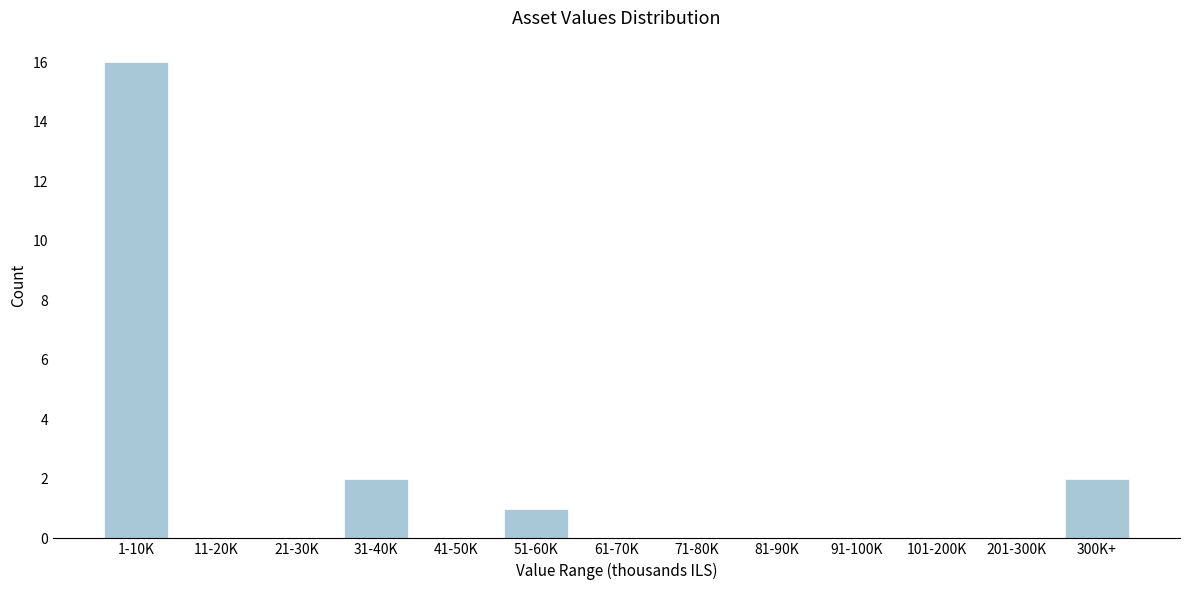

Reading left to right, what are all the values shown in this chart?

1-10K=16	11-20K=0	21-30K=0	31-40K=2	41-50K=0	51-60K=1	61-70K=0	71-80K=0	81-90K=0	91-100K=0	101-200K=0	201-300K=0	300K+=2